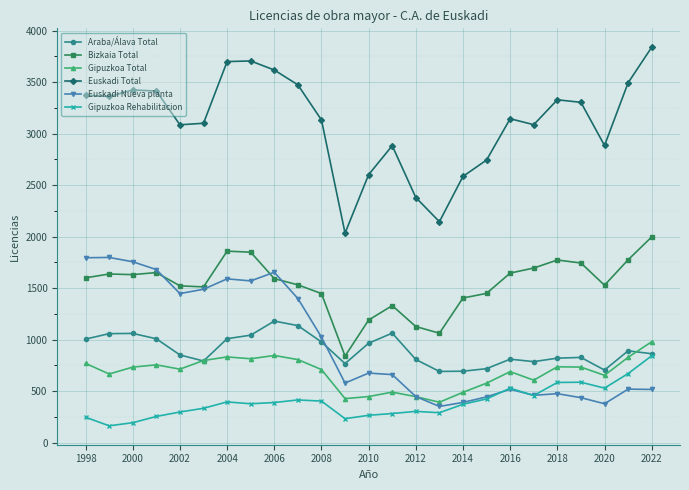

Which series has the widest spread of values?

Euskadi Total